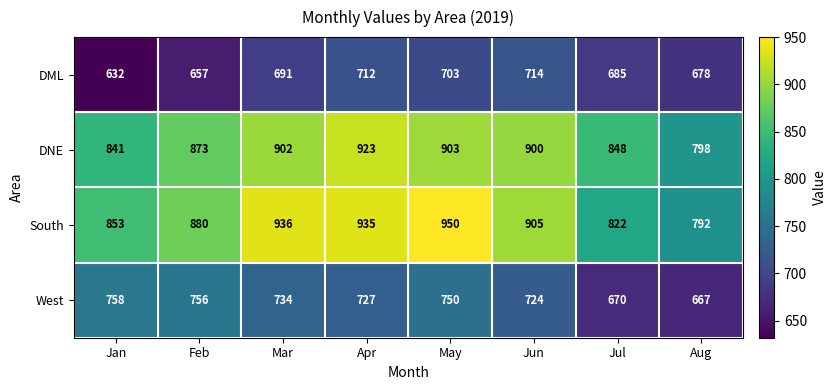

Rank the series at Feb from highest to lowest value.

South, DNE, West, DML